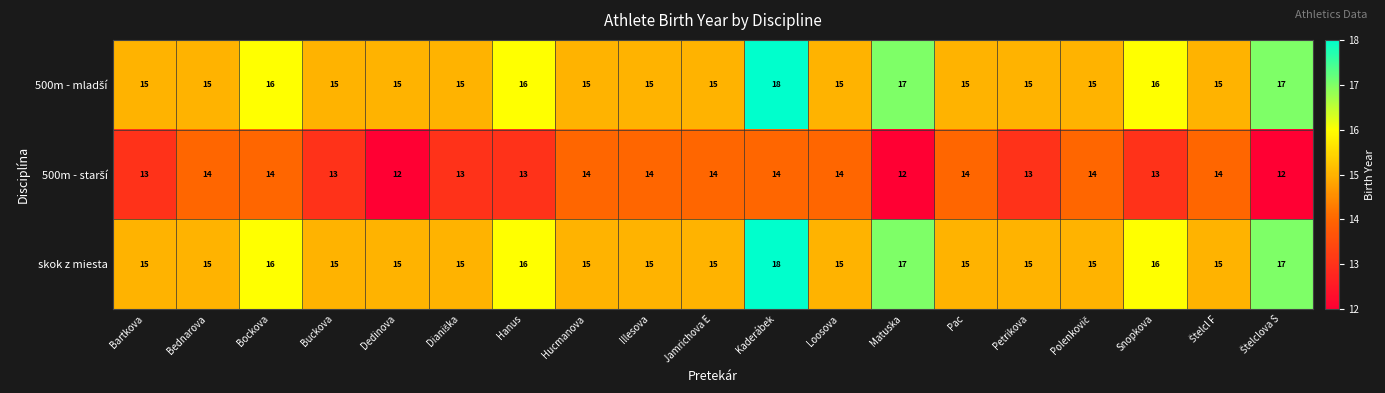

Which category has the highest value across all series?

Kaderábek